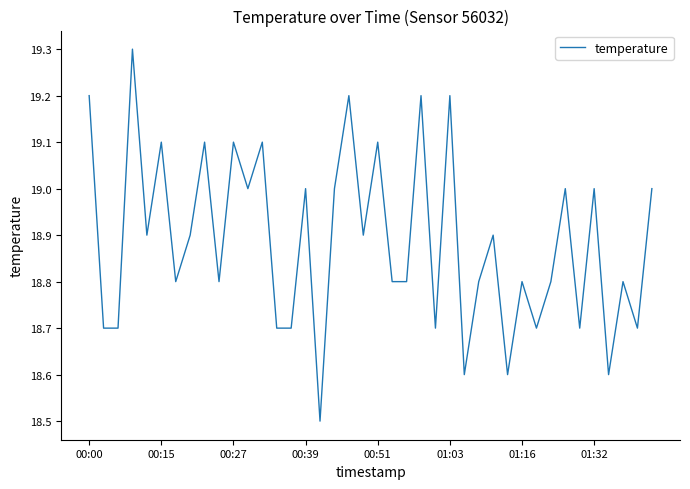

What is the smallest value displayed?

18.5